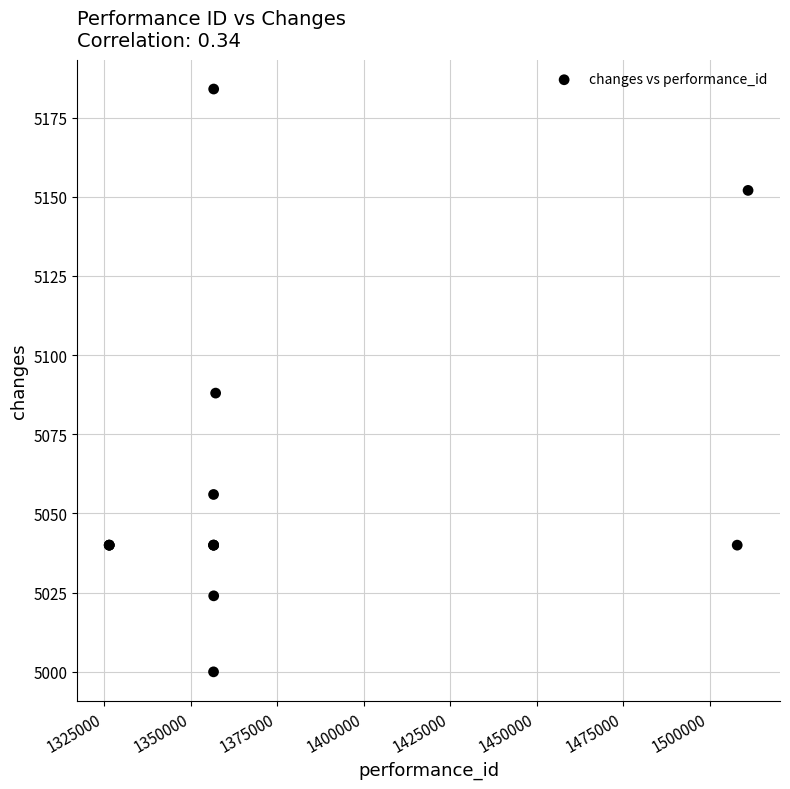

What Y value in the scatter plot is closest to 5092?

5088